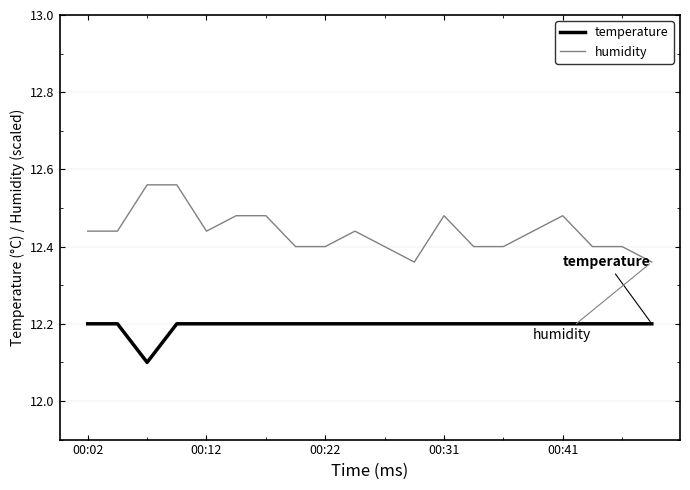

List the series in order of their overall mean, lowest first.

temperature, humidity